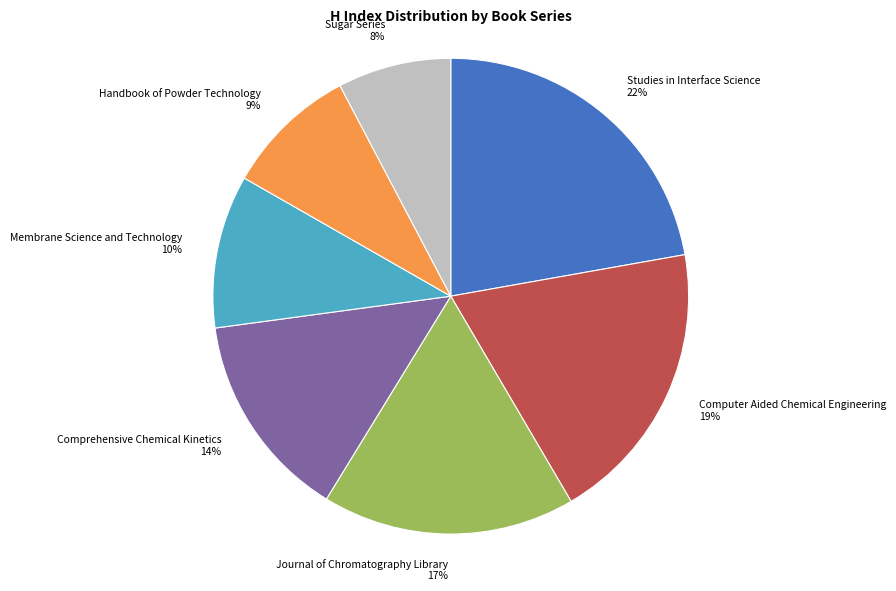

To the nearest percent, what is the difference between the Computer Aided Chemical Engineering and Membrane Science and Technology slice percentages?

9%